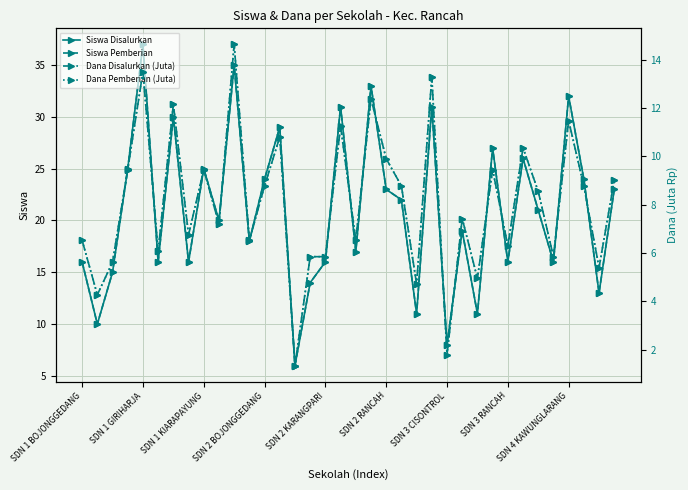

How many categories are shown in the chart?

36